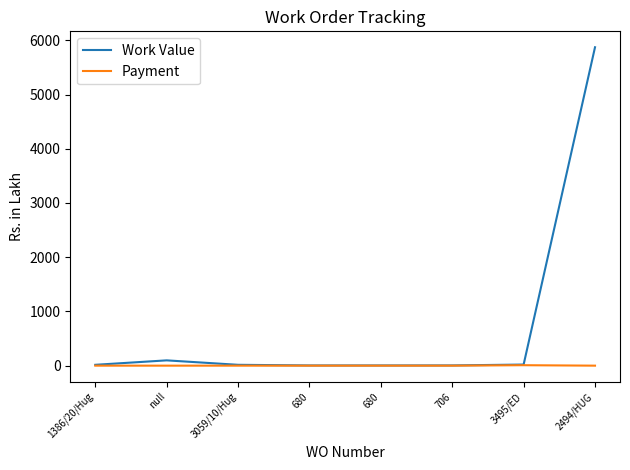

Rank the series by their average value, from lowest to highest.

Payment, Work Value